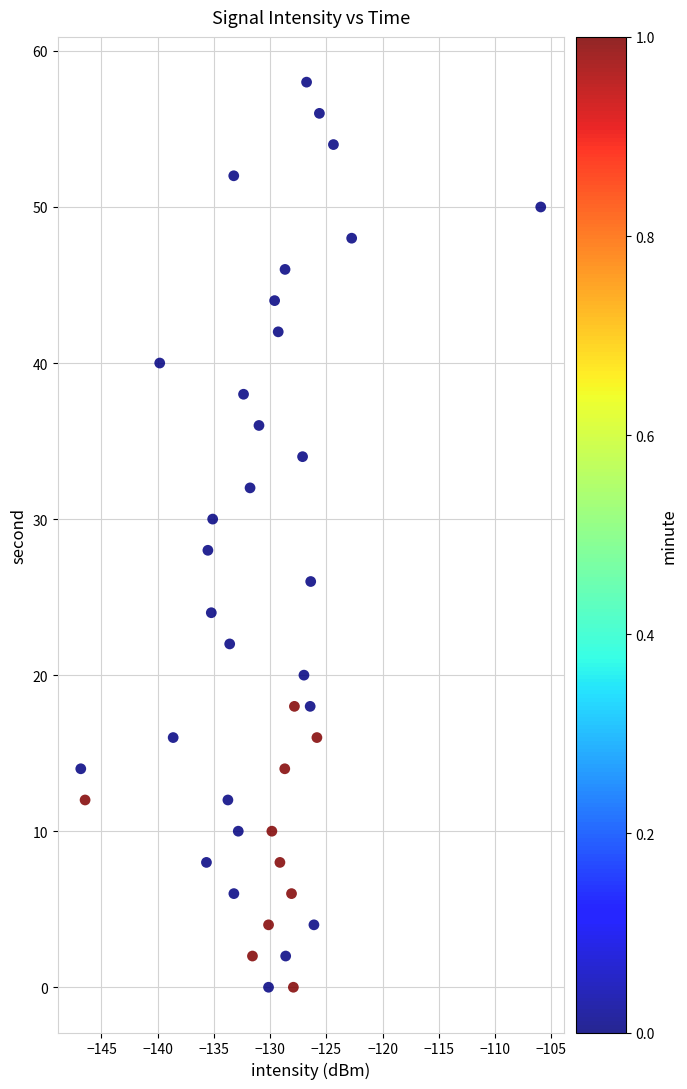

What is the range of Y values (max minus min)?

58